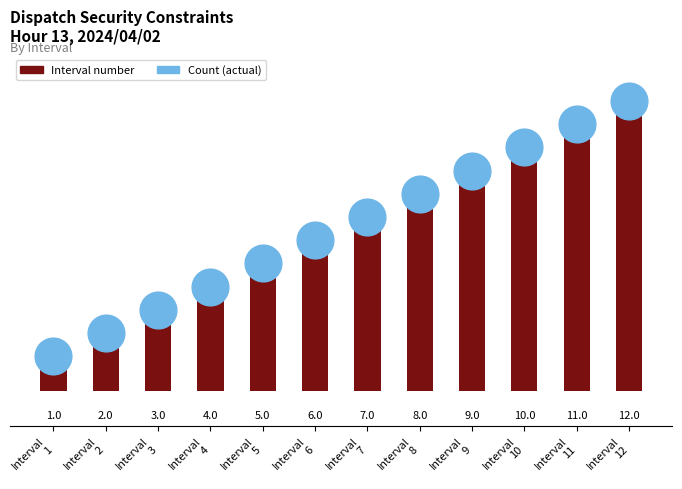

Between Interval
11 and Interval
3, which is larger?

Interval
11